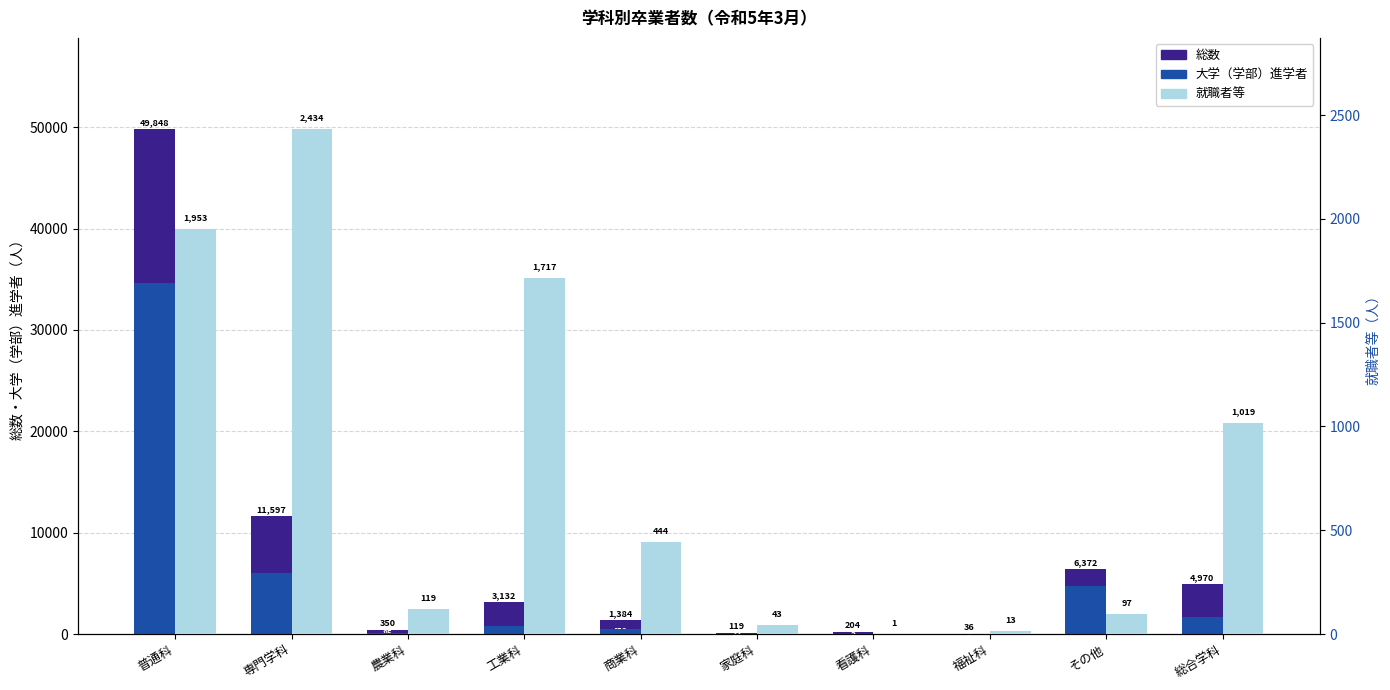

Rank the series by their average value, from lowest to highest.

就職者等, 大学（学部）, 総数